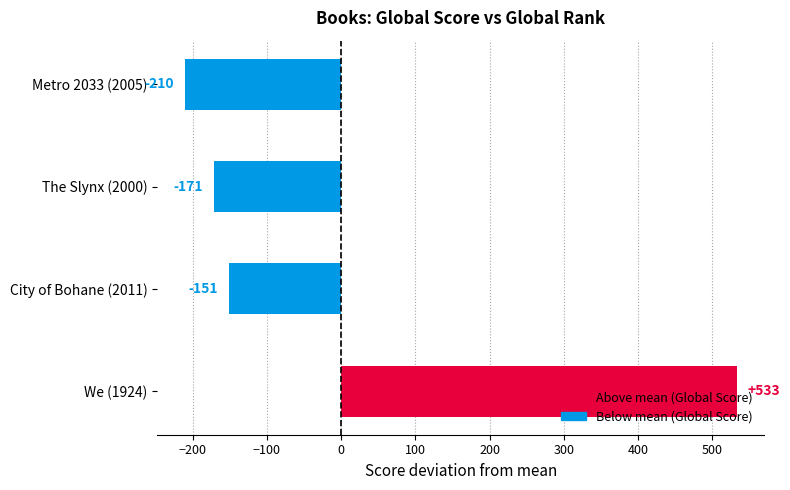

List the labels in order of value, smallest first.

Metro 2033 (2005), The Slynx (2000), City of Bohane (2011), We (1924)